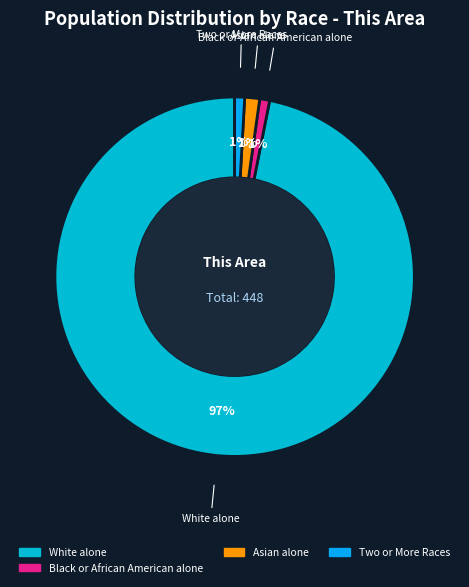

How many segments does this pie chart have?

4